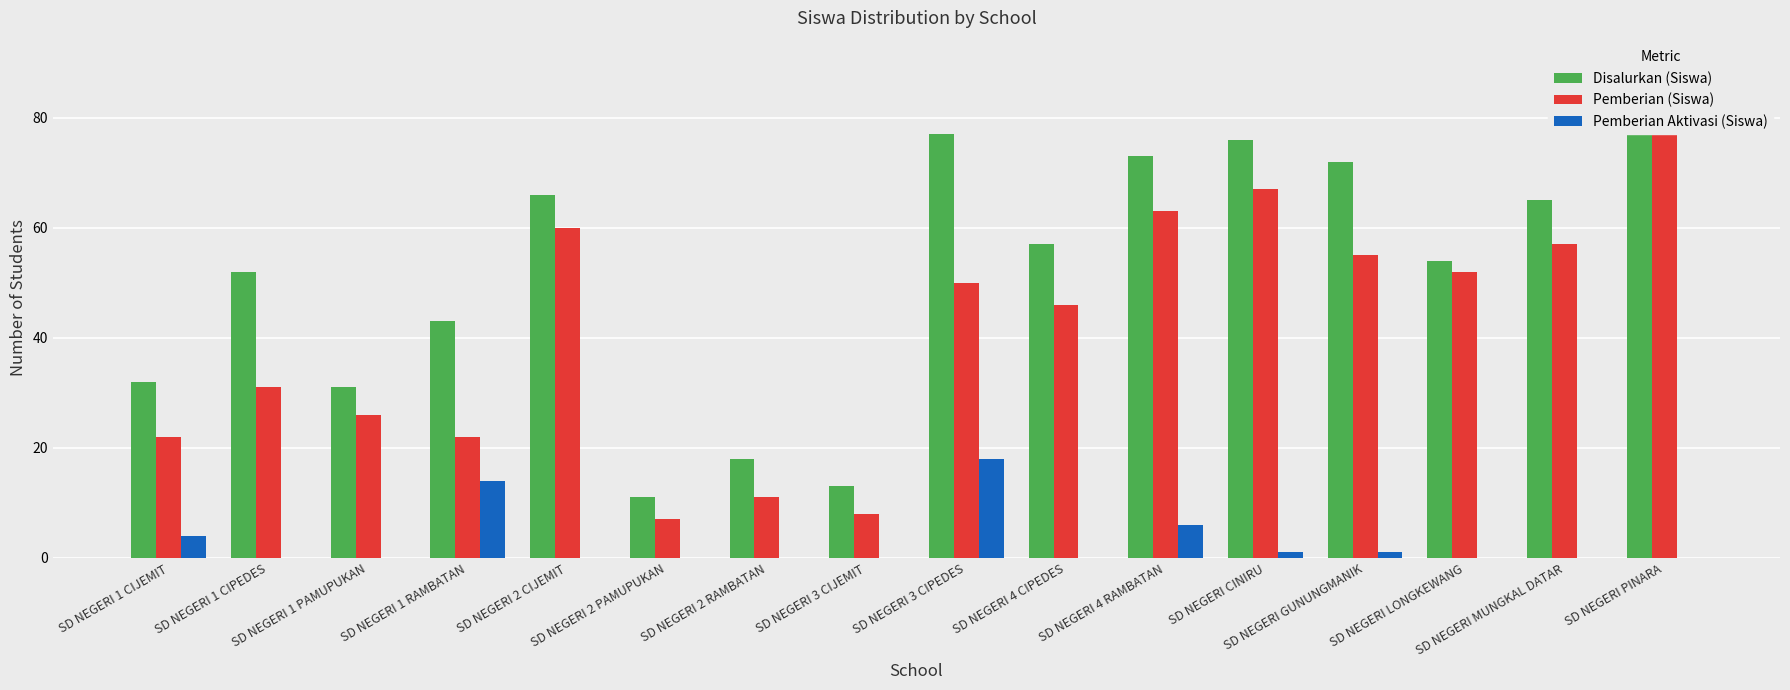

What is the difference between the Disalurkan (Siswa) values at SD NEGERI 3 CIJEMIT and SD NEGERI GUNUNGMANIK?

59